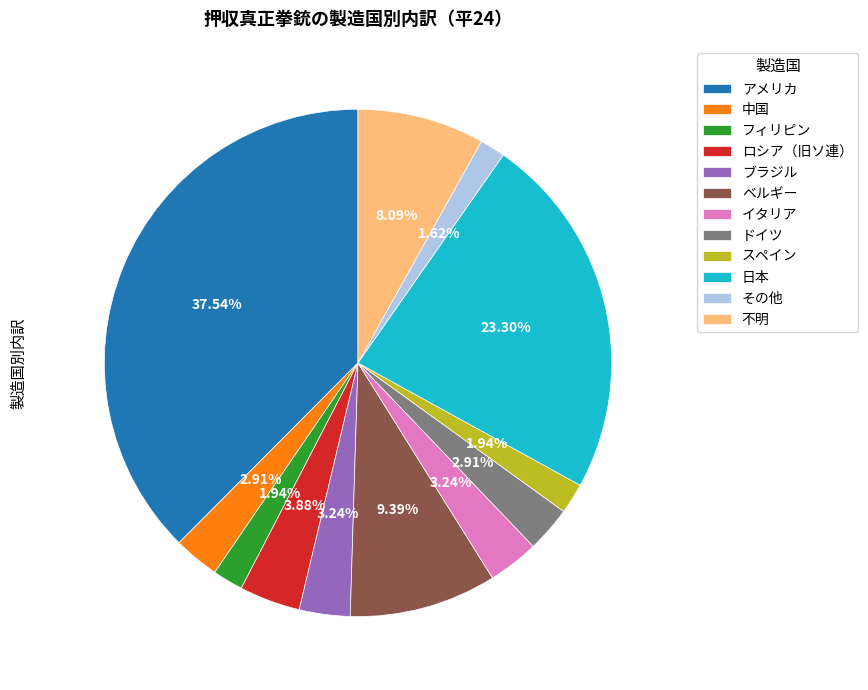

The アメリカ slice represents 27% of the pie. True or false?

False